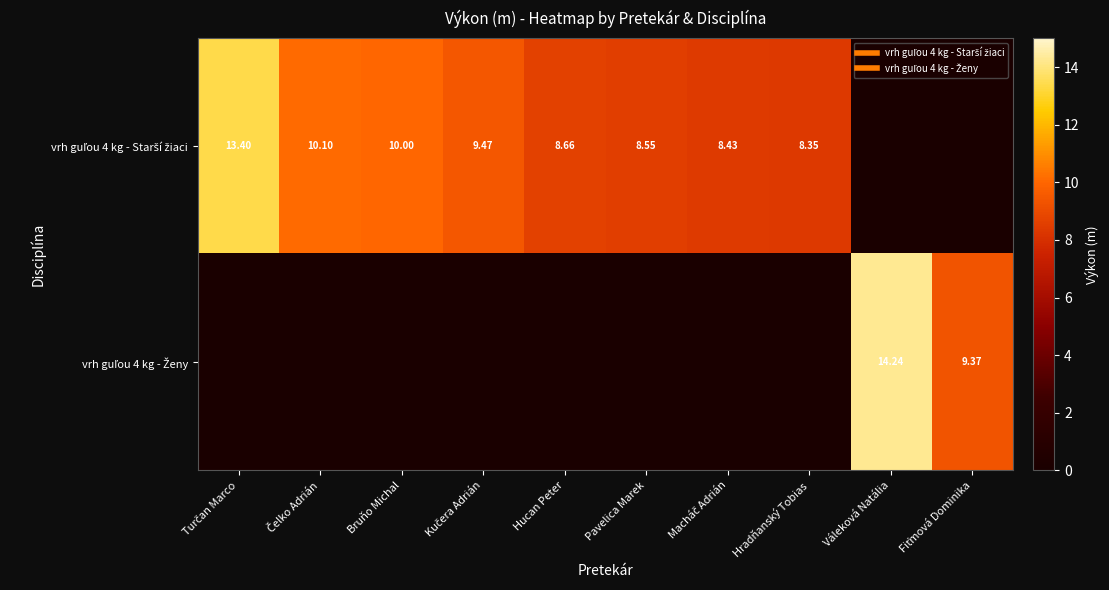

At how many categories does at least one series exceed 0?

10